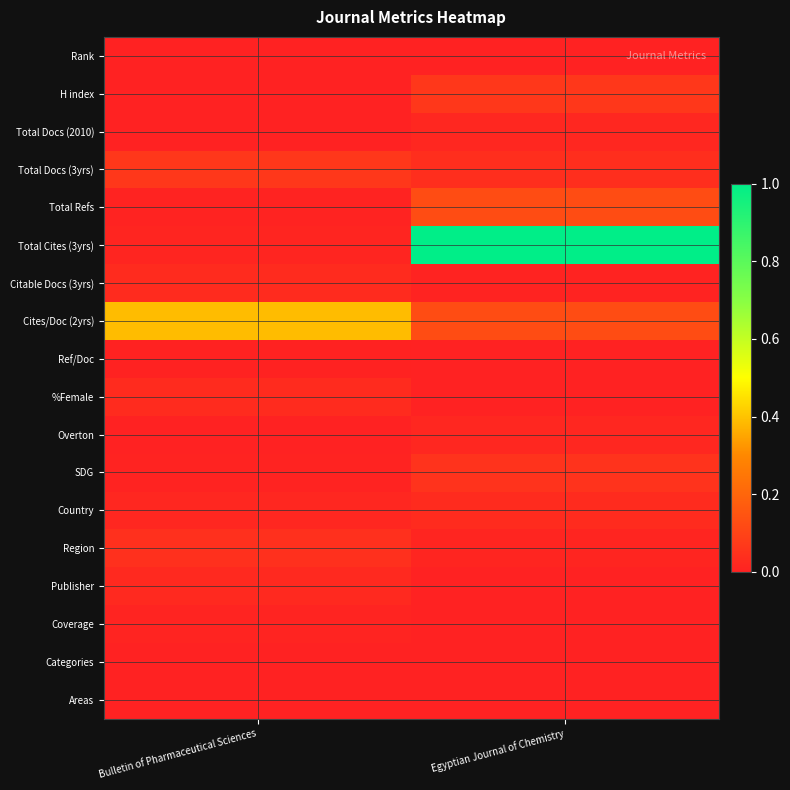

List the series in order of their peak value, highest first.

Total Cites (3yrs), Cites/Doc (2yrs), Total Refs, Total Docs (3yrs), H index, SDG, Region, Country, Citable Docs (3yrs), %Female, Publisher, Total Docs (2010), Overton, Coverage, Ref/Doc, Rank, Categories, Areas